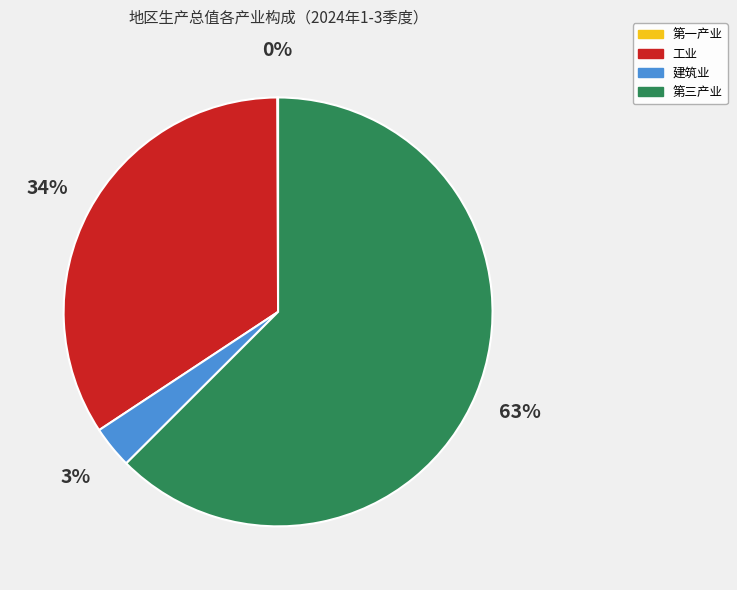

Combined, do 工业 and 建筑业 account for over 50%?

No